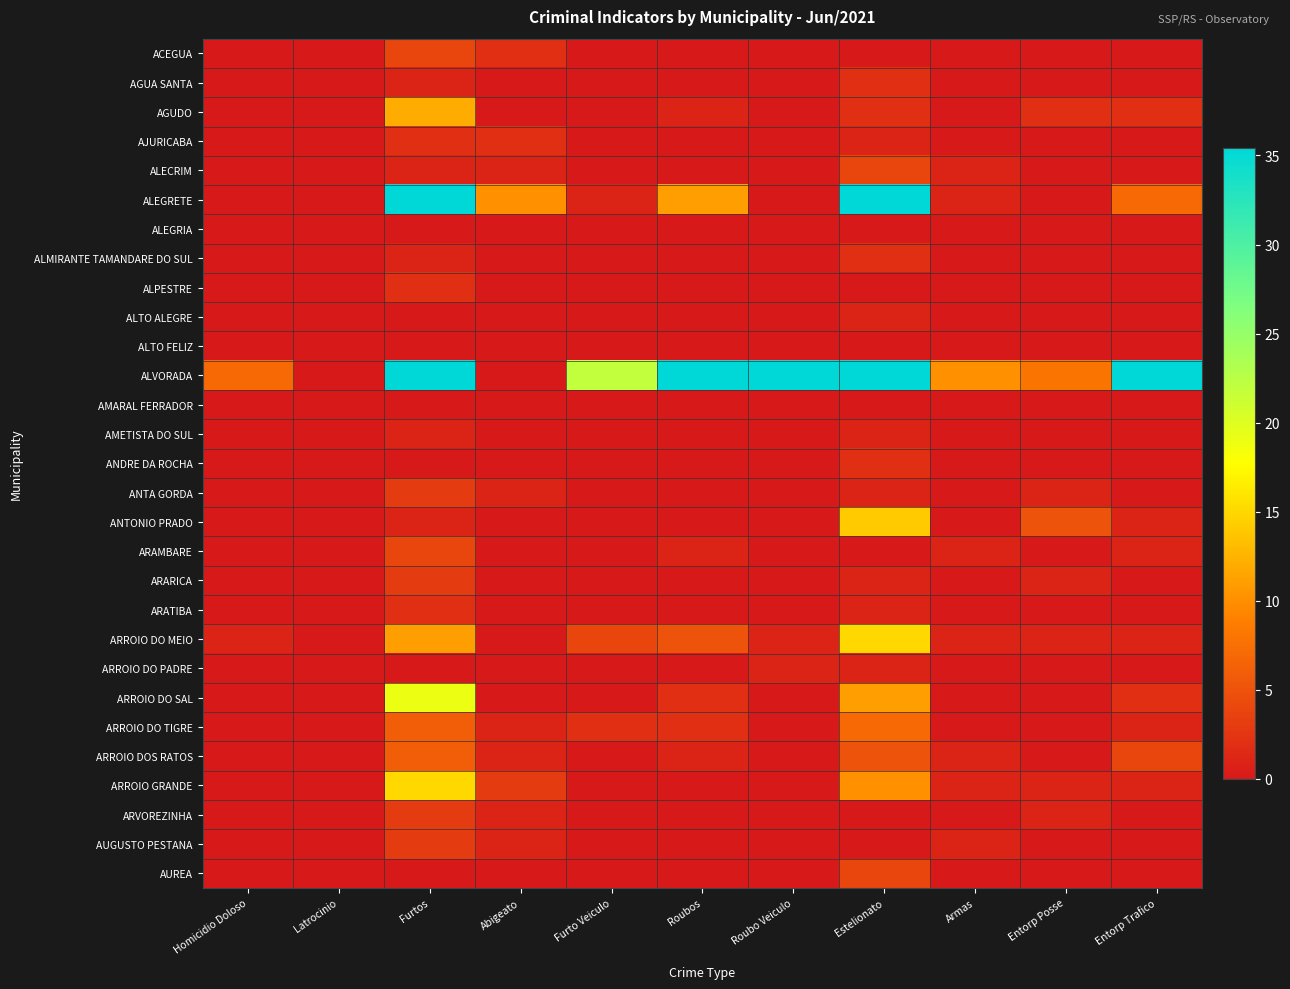

What is the maximum value shown in the chart?

177